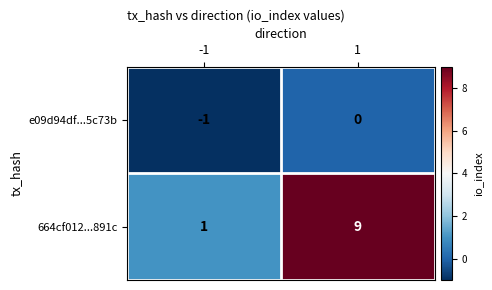

What is the spread (max minus min) of values at 1?

9